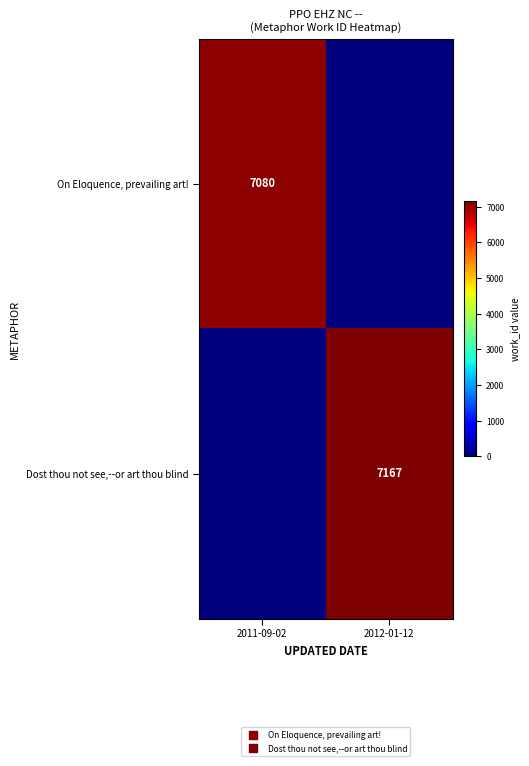

Is it true that On Eloquence, prevailing art! equals 7080 at 2011-09-02?

True